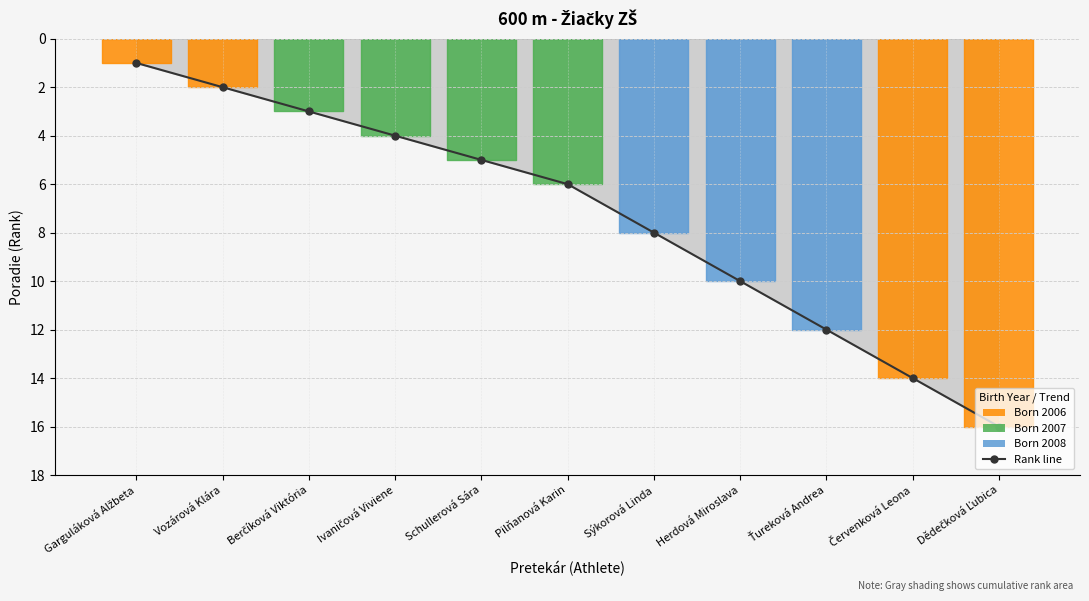

At which label does the data first exceed 6?

Sýkorová Linda